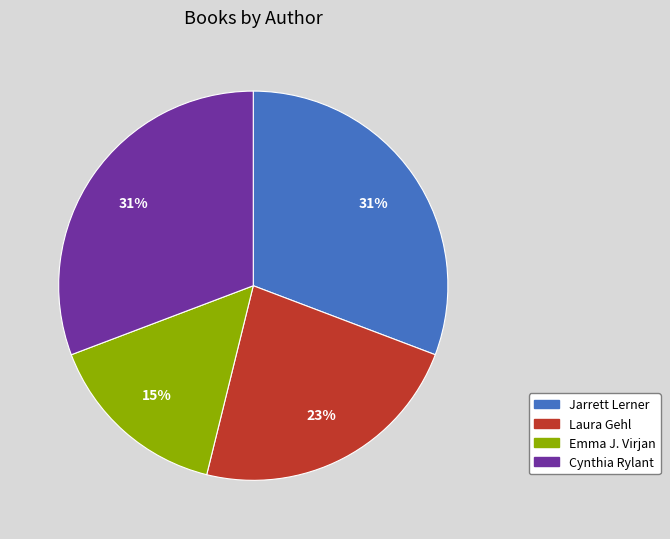

Count the number of slices in the pie.

4